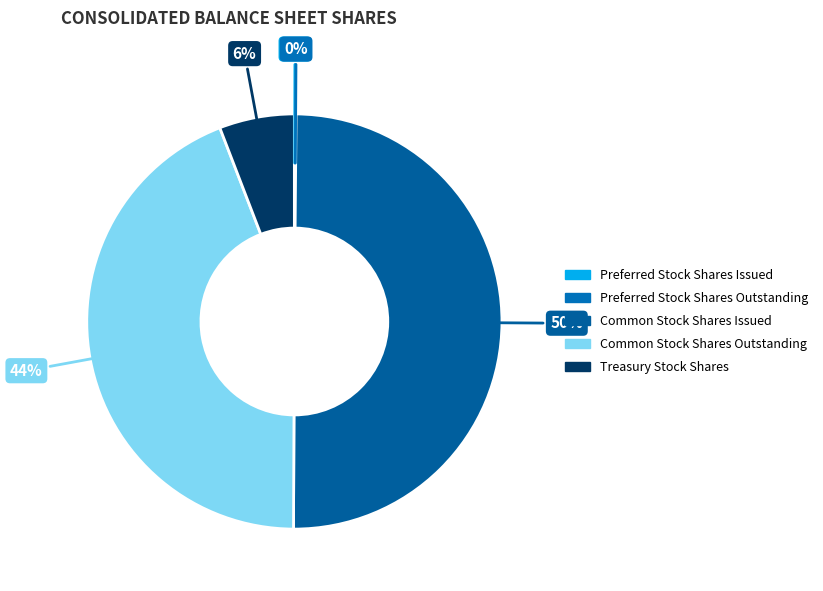

What percentage is the Common Stock Shares Issued slice, to the nearest percent?

50%